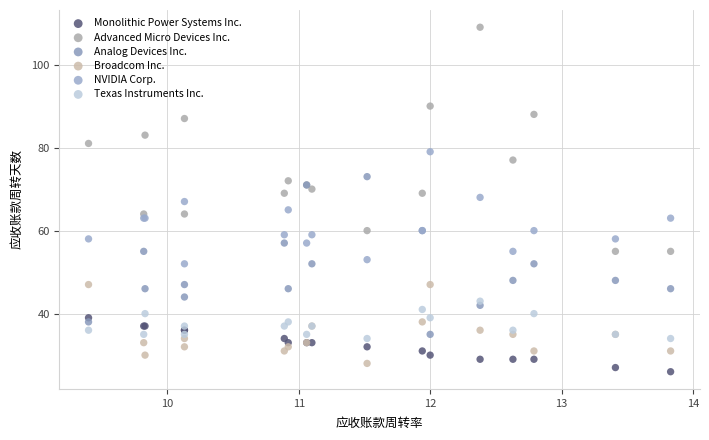

Which series has the widest spread of Y values?

Advanced Micro Devices Inc.